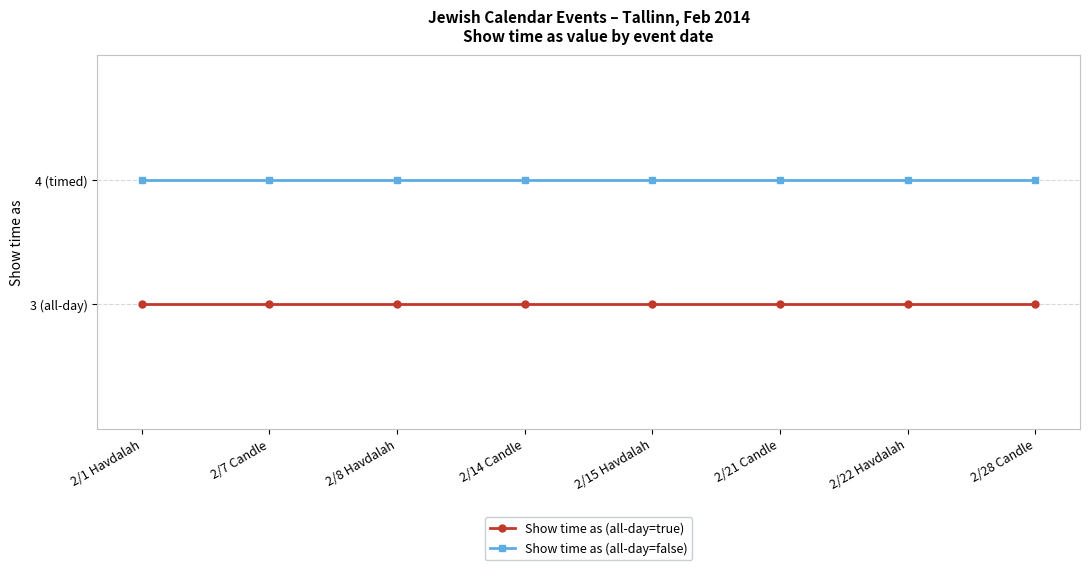

Reading right to left, extract all data points from this chart.

Show time as (all-day=true): 3	3	3	3	3	3	3	3
Show time as (all-day=false): 4	4	4	4	4	4	4	4